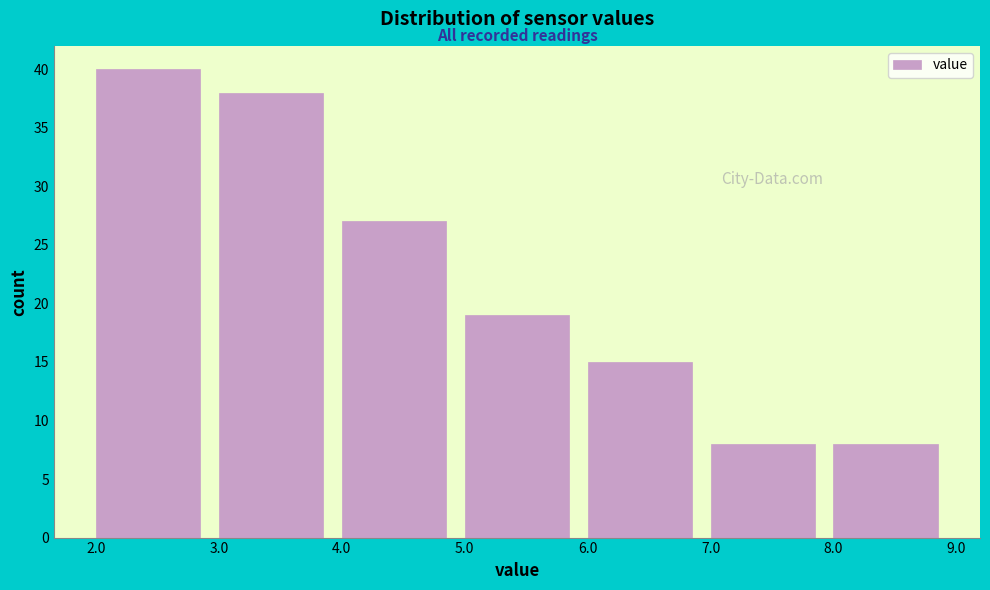

Reading left to right, transcribe this chart: for each bar, give the range it covers on the x-axis and its height. The values are not printed on the chart, so give them approximately, as read against the axis.

2.0 to 3.0: 40
3.0 to 4.0: 38
4.0 to 5.0: 27
5.0 to 6.0: 19
6.0 to 7.0: 15
7.0 to 8.0: 8
8.0 to 9.0: 8